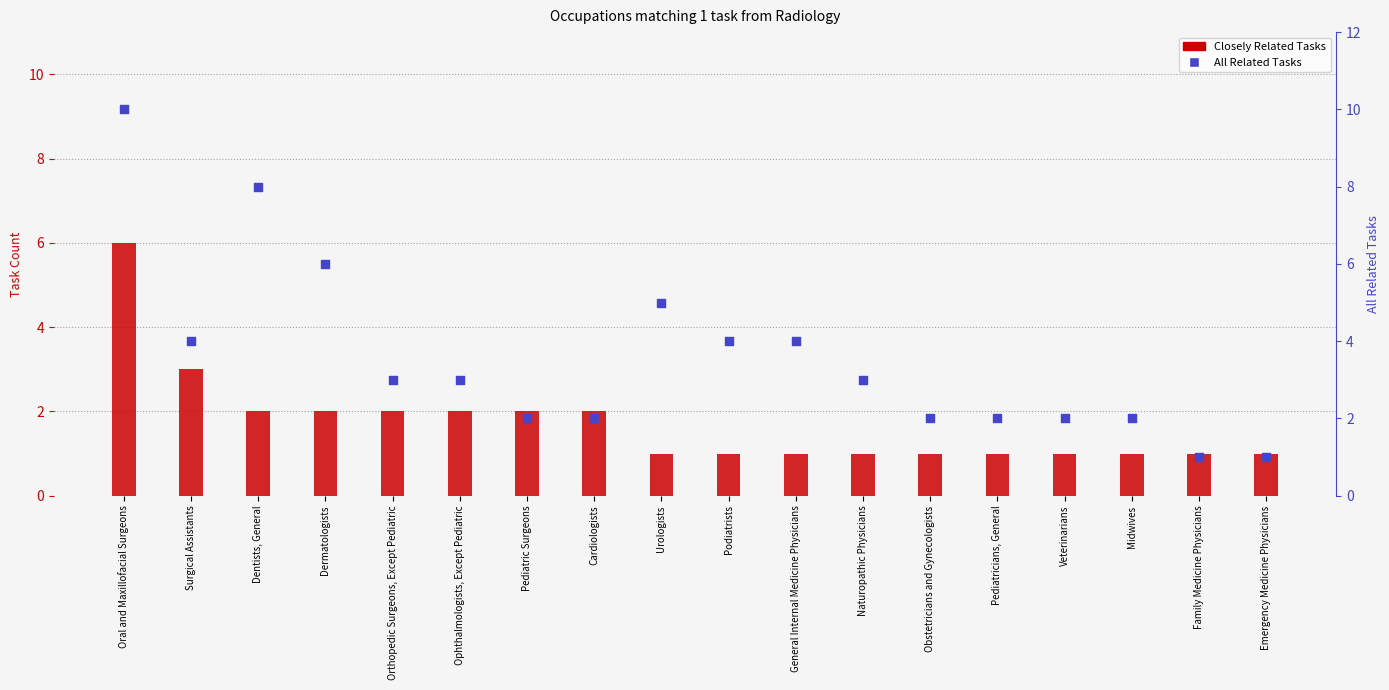

What is the total value across all series at Cardiologists?

4